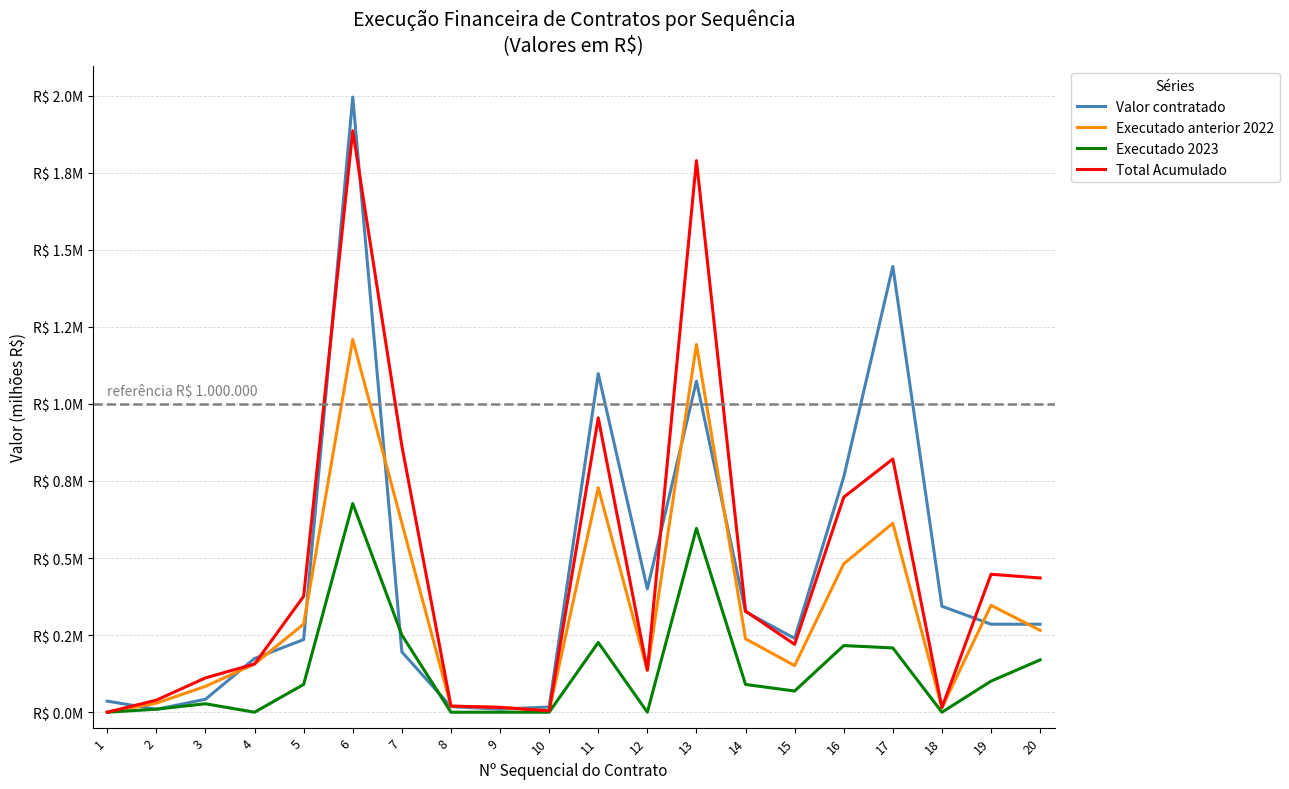

Is this an area chart (filled region under the line)?

No